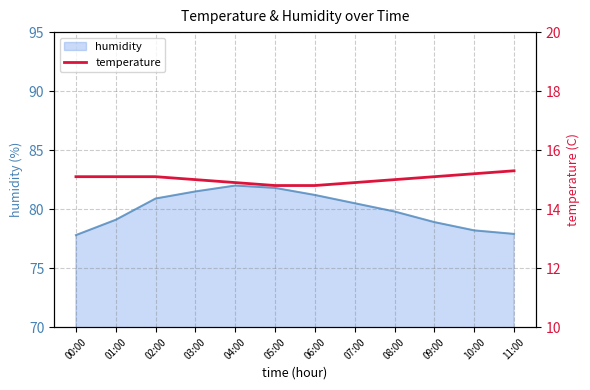

What is the ratio of the value at 03:00 to the value at 08:00?

1.0